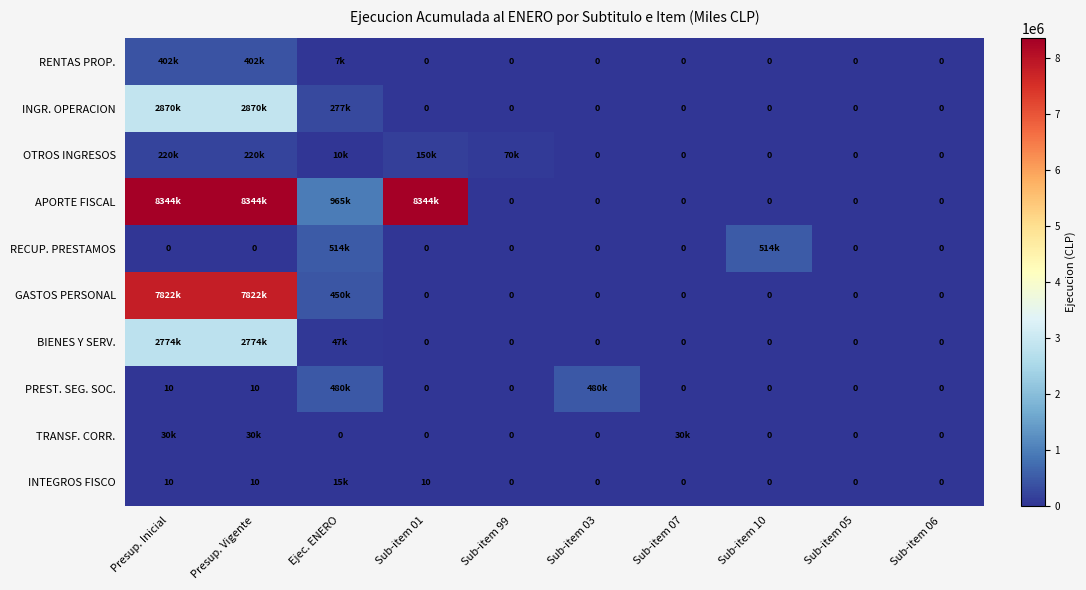

True or false: INTEGROS FISCO has a value of 10 at Sub-item 01.

True